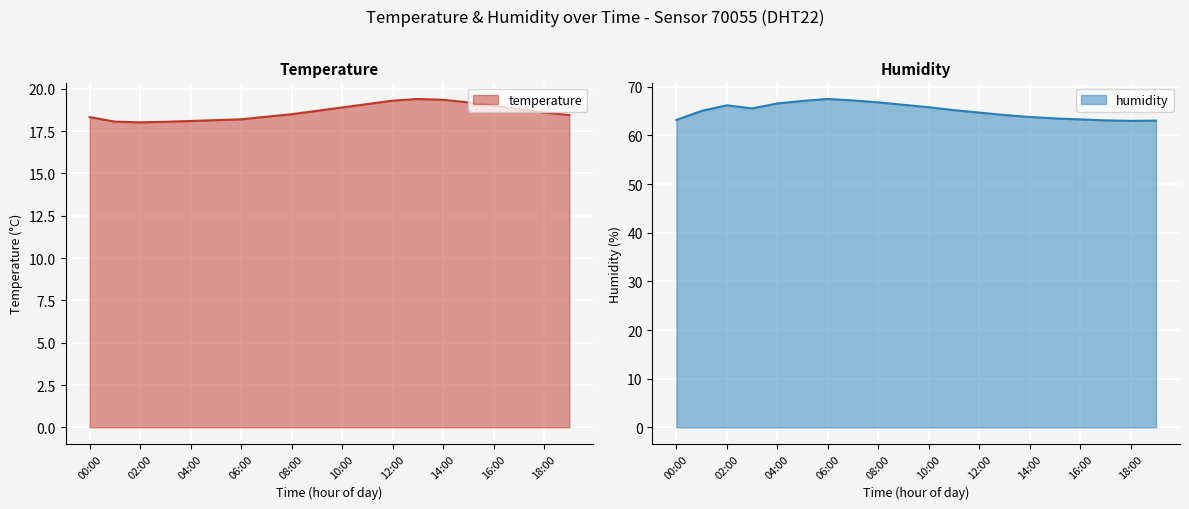

How many lines are shown in the chart?

2